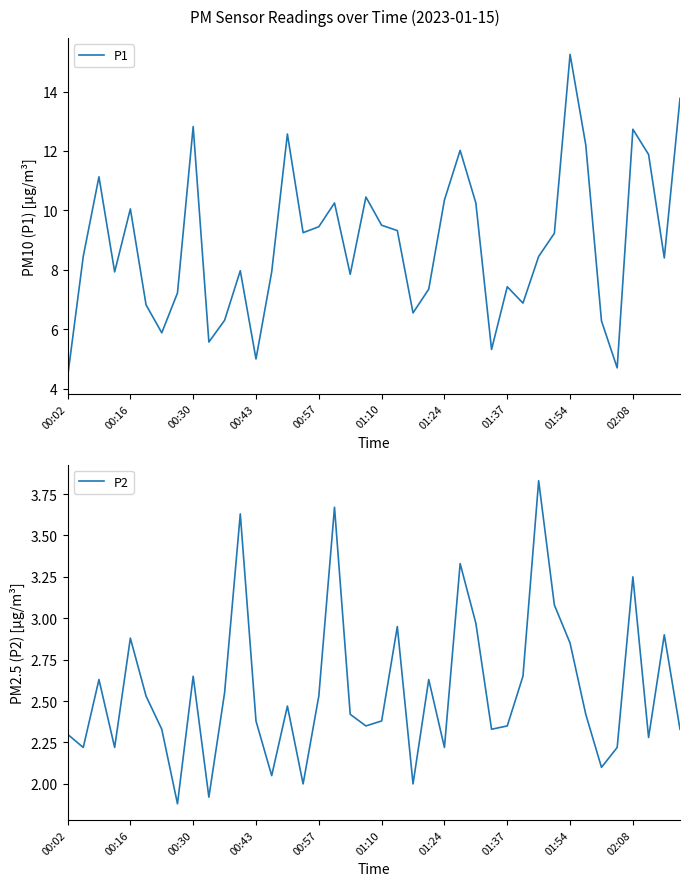

Which category has the lowest value in the P1 series?

00:02